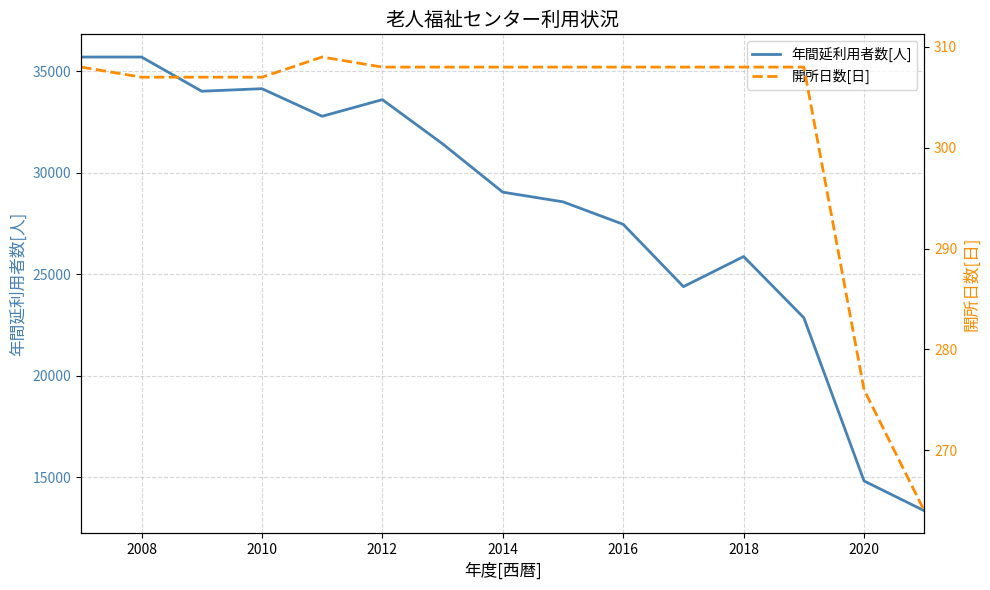

What is the maximum value for 年間延利用者数[人]?

35703